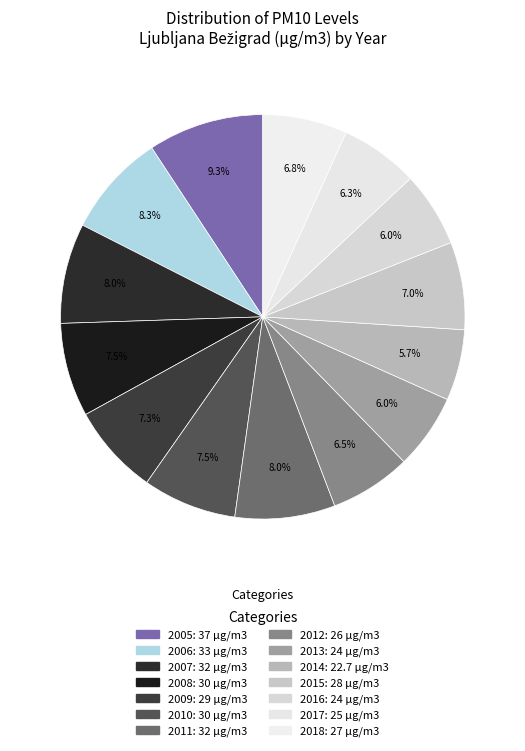

What is the ratio of the value at 2007 to the value at 2006?

1.0